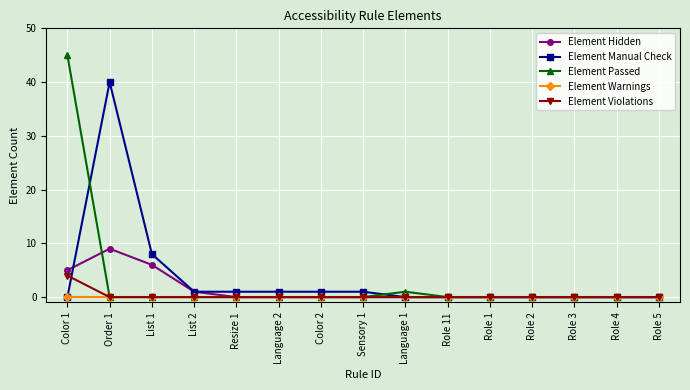

Which category has the highest value in the Element Violations series?

Color 1